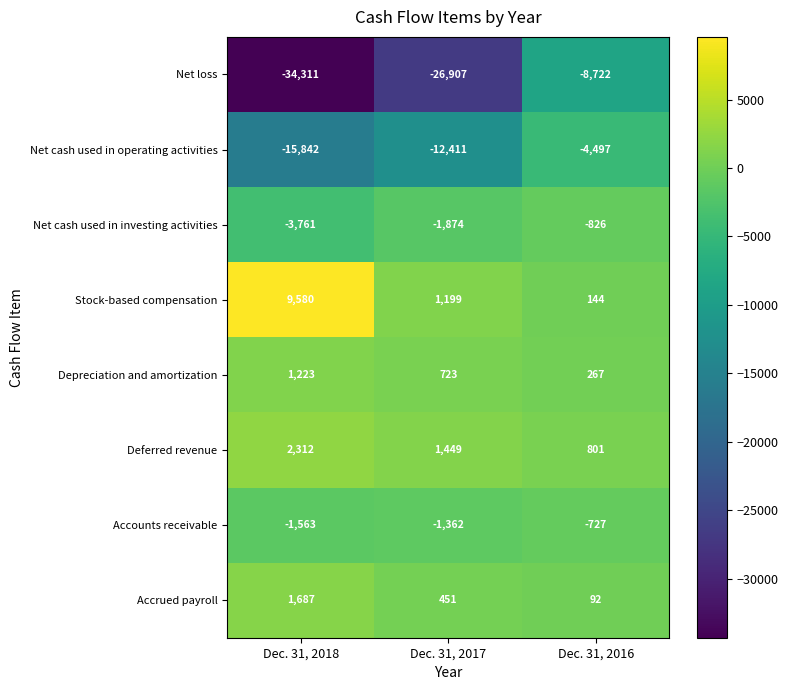

Rank the categories by Net cash used in investing activities value from lowest to highest.

Dec. 31, 2018, Dec. 31, 2017, Dec. 31, 2016